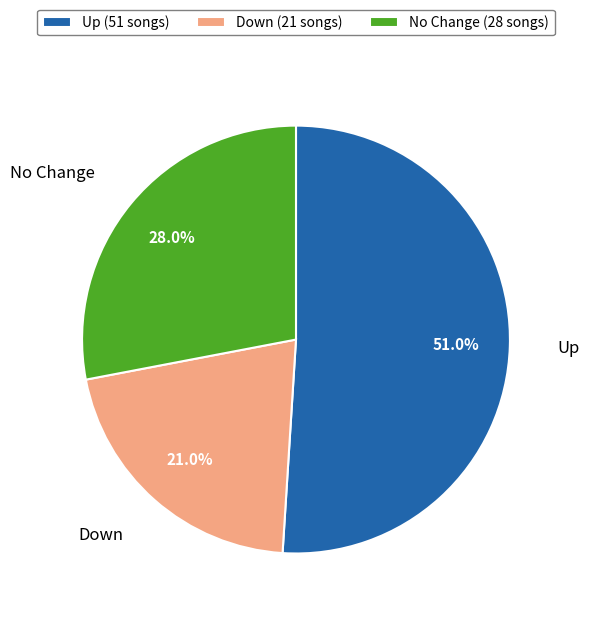

How many segments does this pie chart have?

3